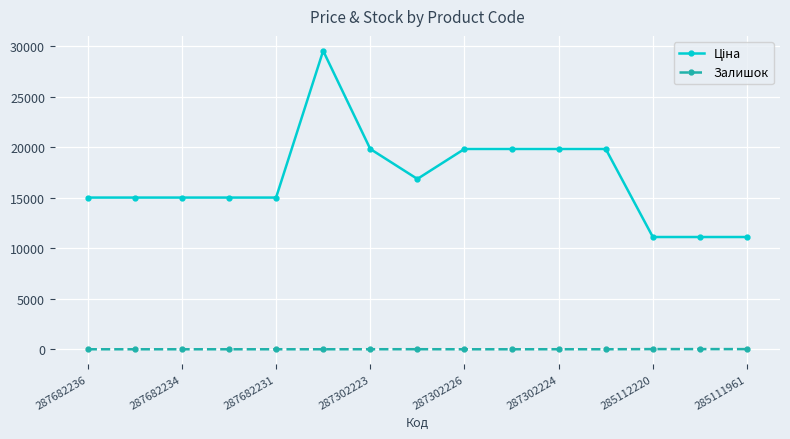

What is the average value of the Залишок series?

4.1